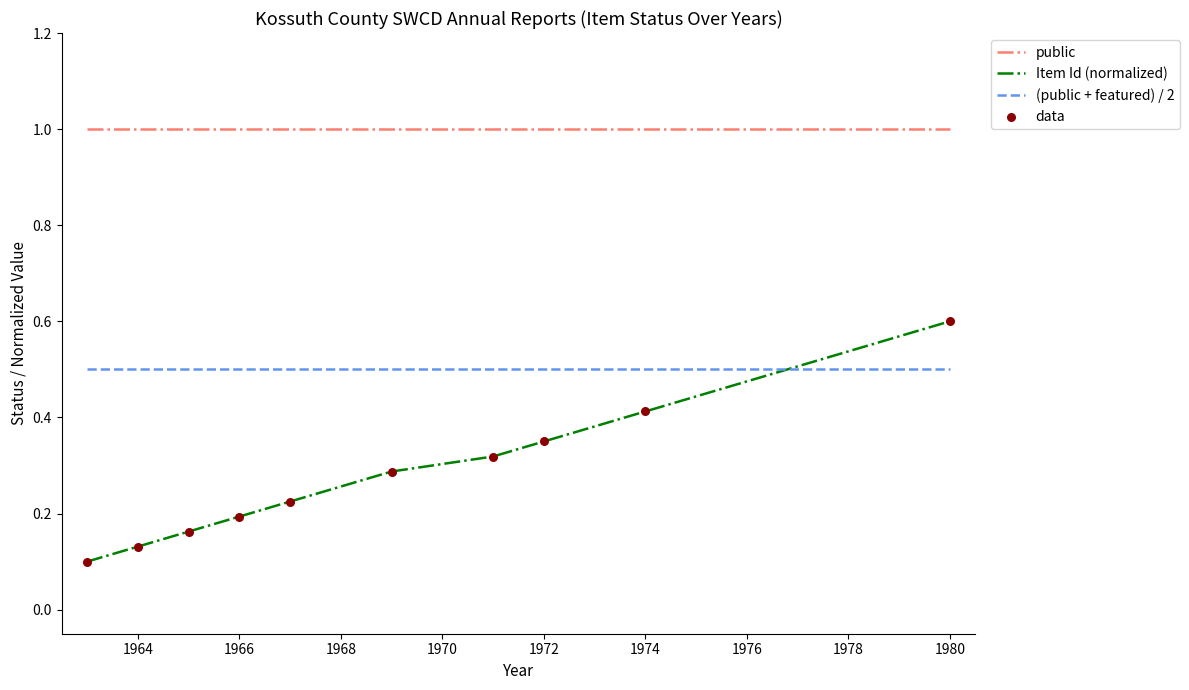

What is the minimum value for (public + featured) / 2?

0.5